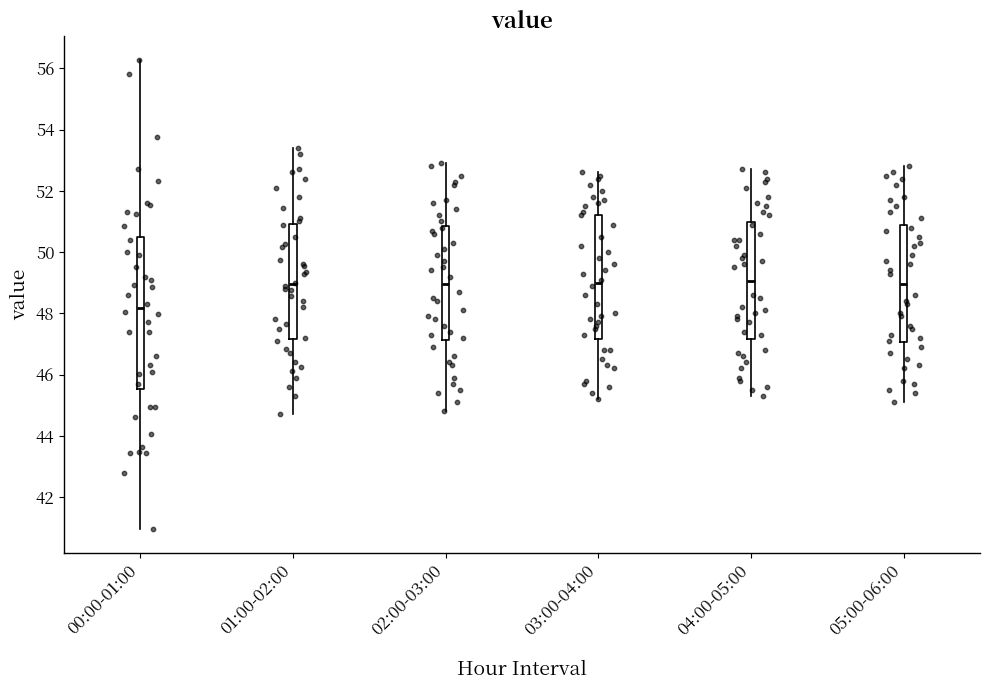

Which box is the tallest, from its lower edge to its upper edge?

00:00-01:00